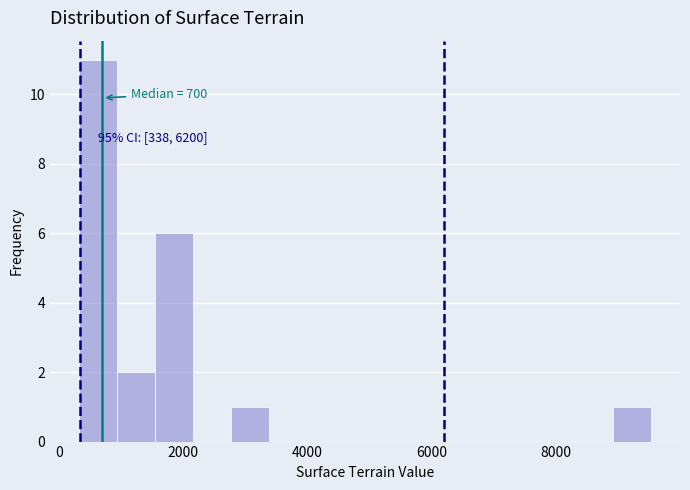

Read against the x-axis, roughly where is the centre of the tallest bar?

600